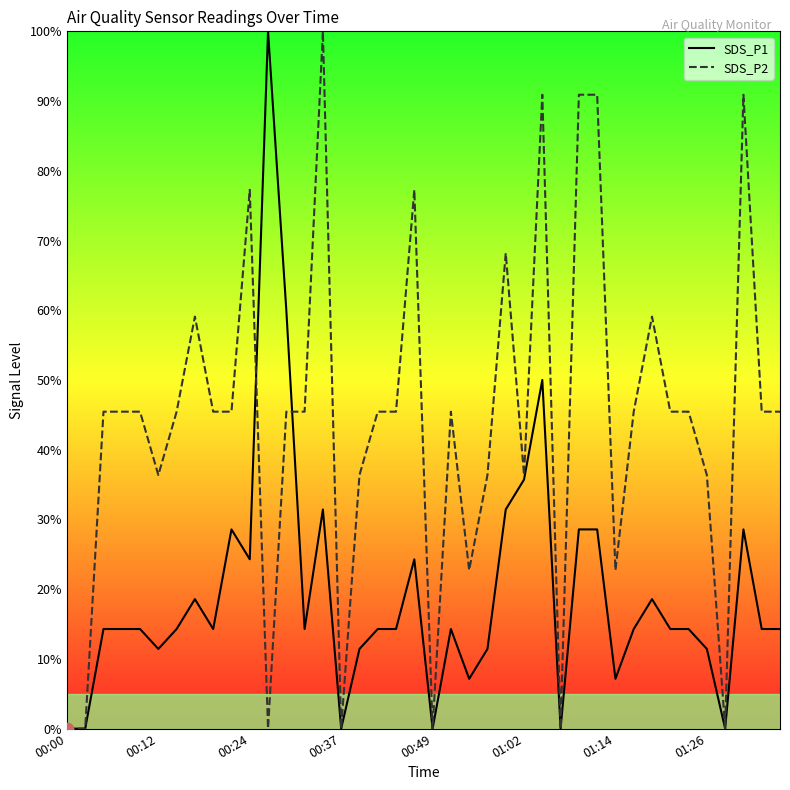

Which series has the largest total across all categories?

SDS_P2